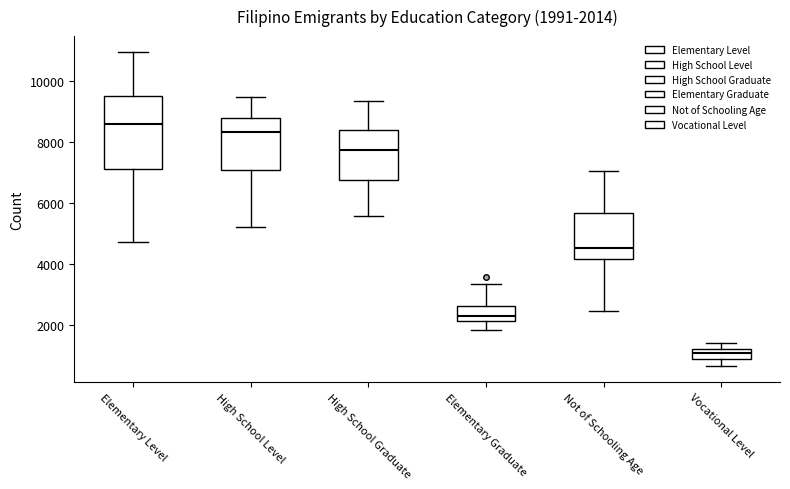

Which box's median line is the highest?

Elementary Level